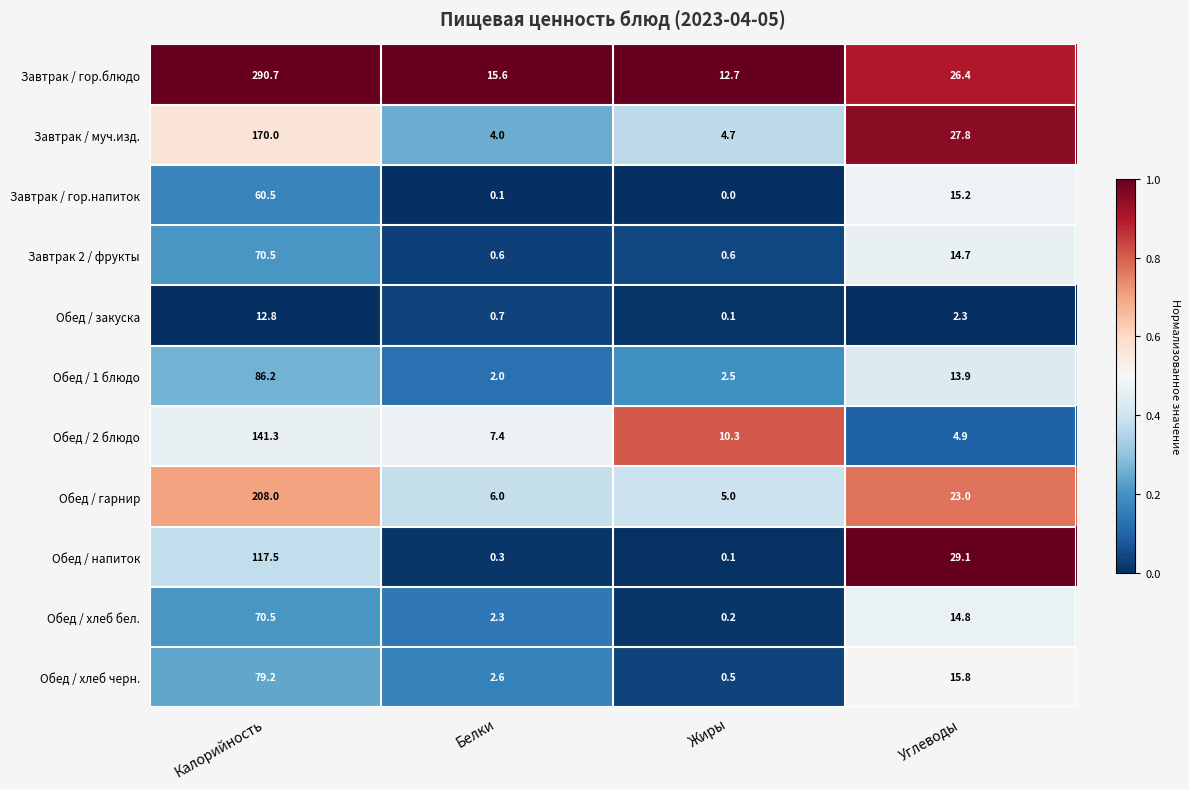

What is the approximate value of Завтрак 2 / фрукты at Углеводы?

14.7